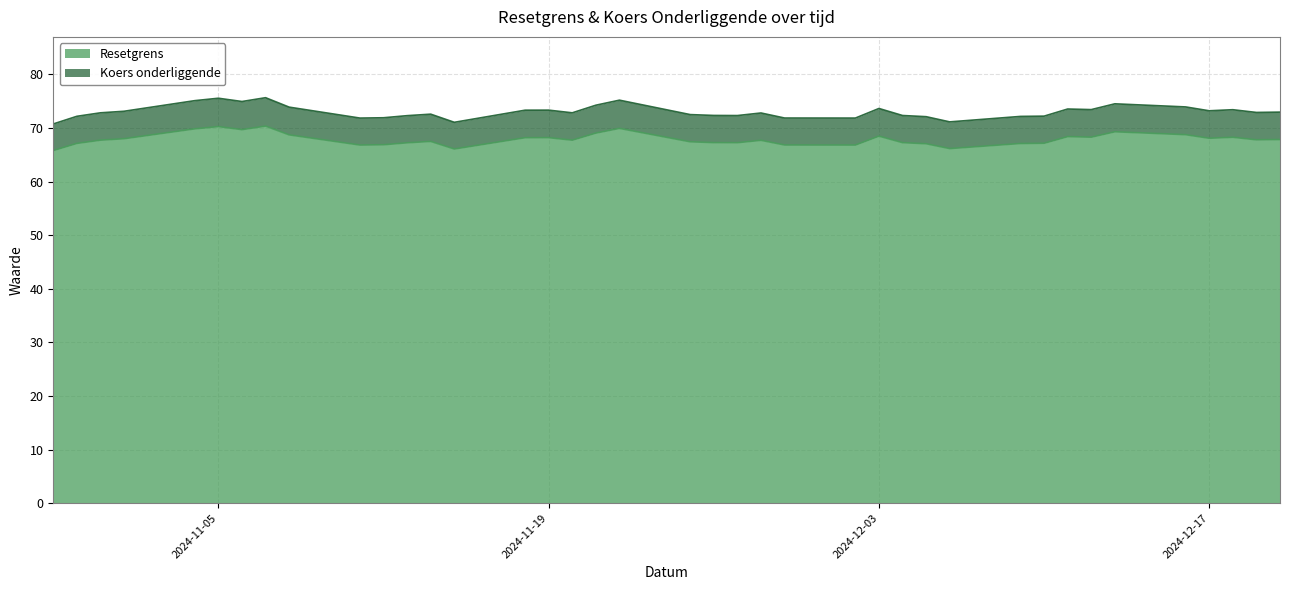

The Resetgrens series shows 108.2 at 34. True or false?

False